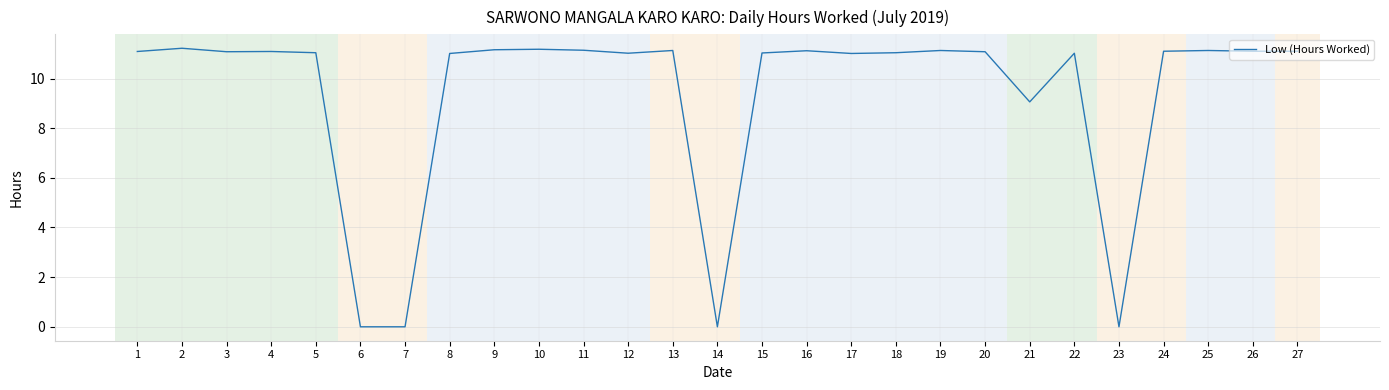

How many lines are shown in the chart?

1